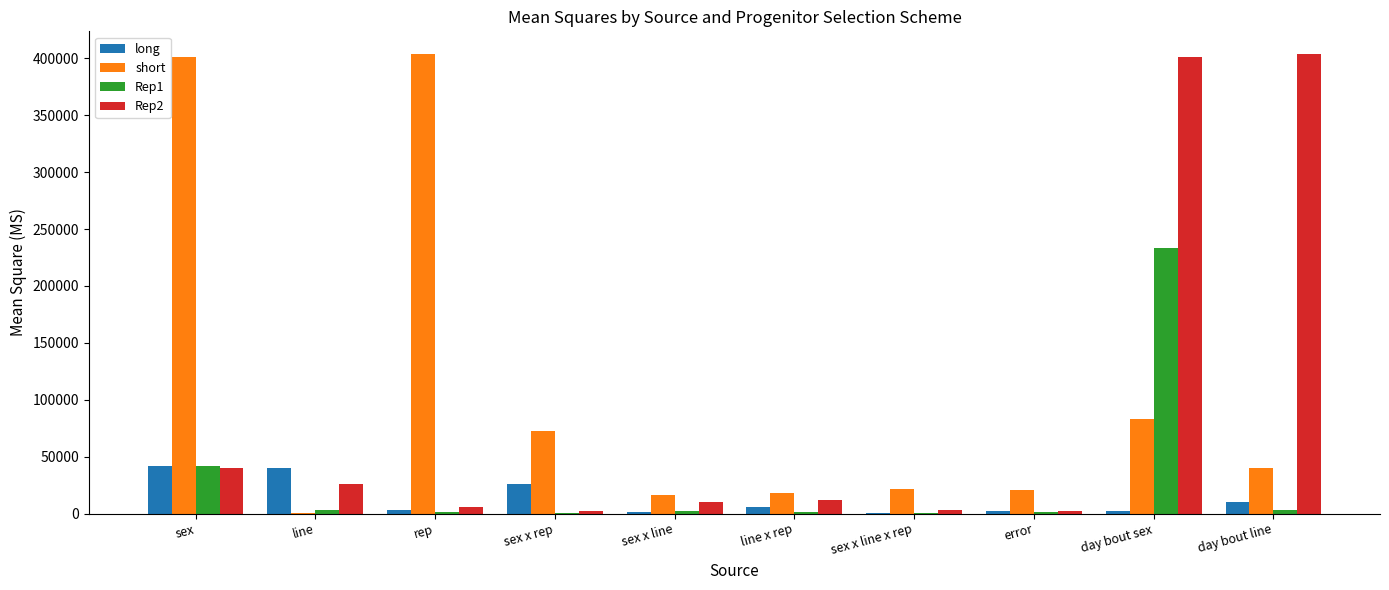

Where is short nearest to the value 201955?

day bout sex